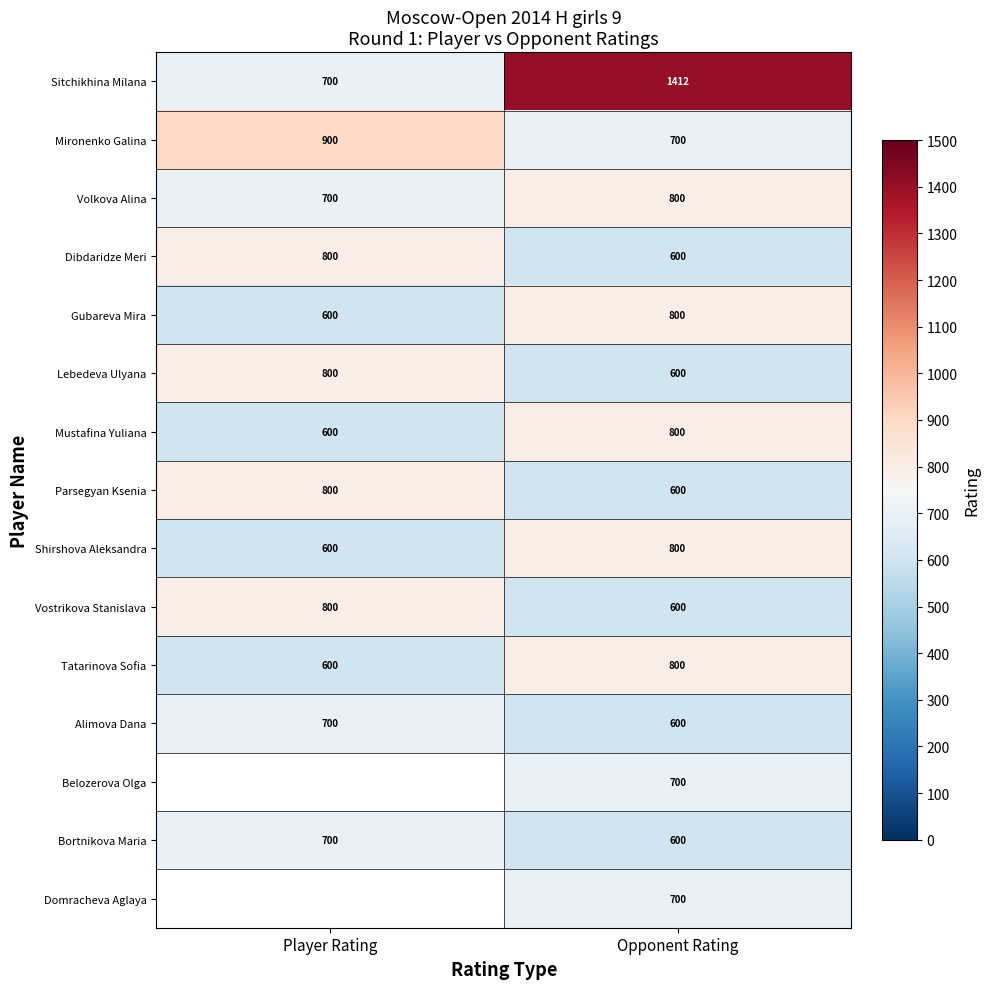

How many Lebedeva Ulyana values are between 600 and 800?

2